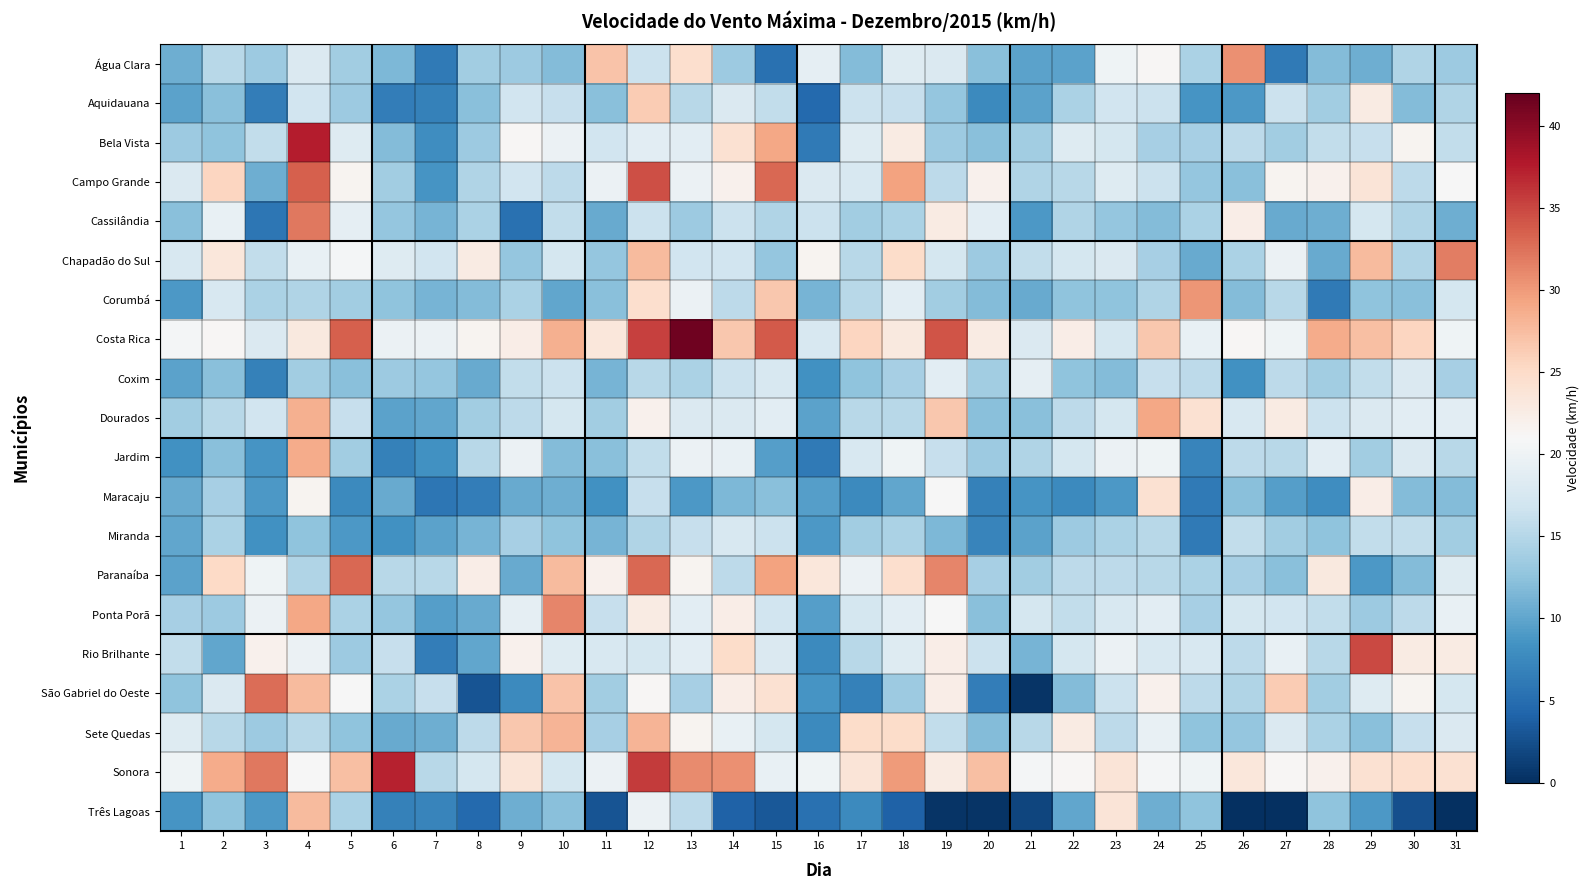

How many data points does each series have?

31